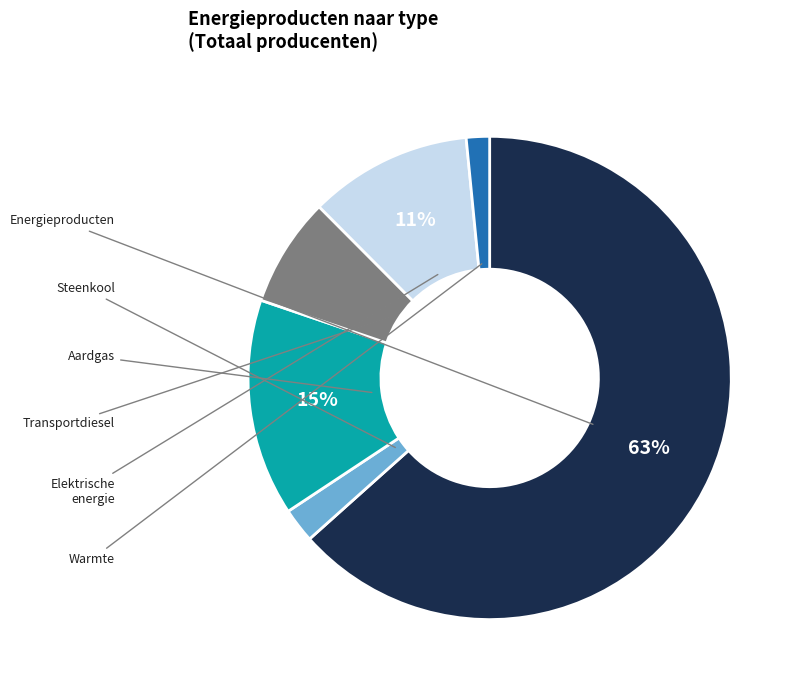

Is there a majority slice in this chart?

Yes